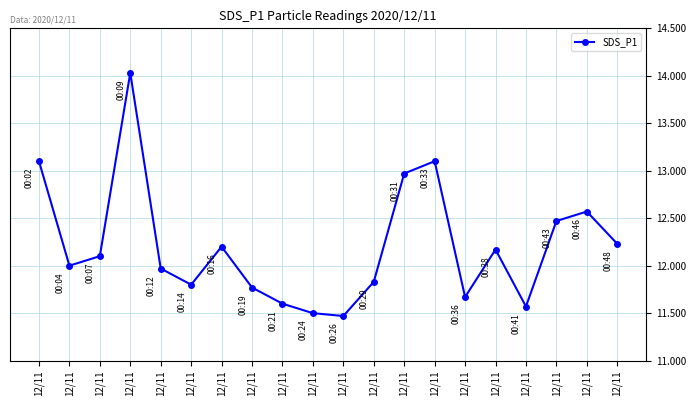

How many series are shown in this chart?

1